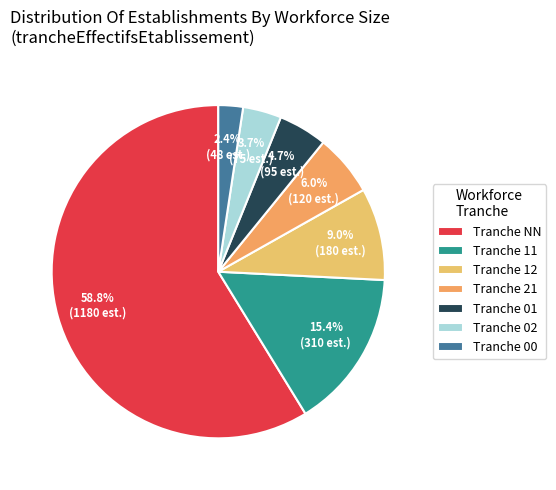

Which slice represents more than half of the pie?

Tranche NN